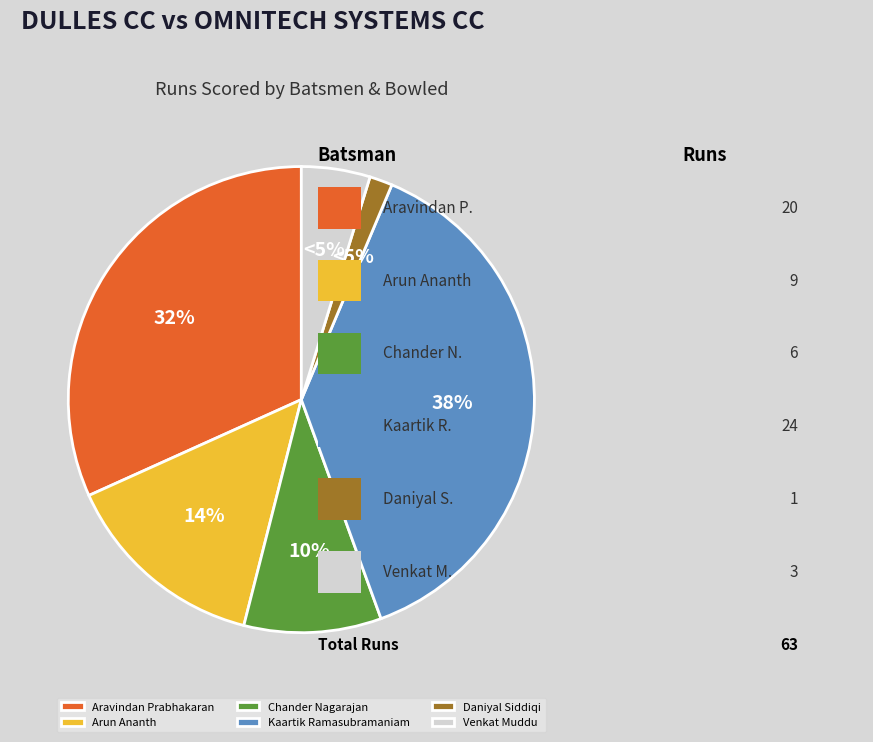

To the nearest percent, what is the difference between the largest and smallest slice percentages?

37%